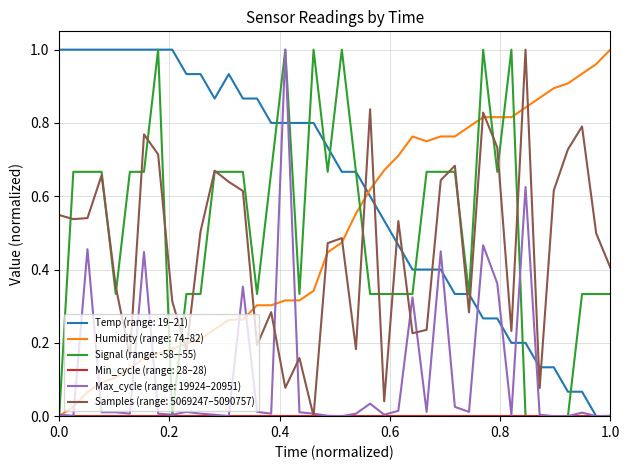

Which series has the largest total across all categories?

Temp (range: 19–21)